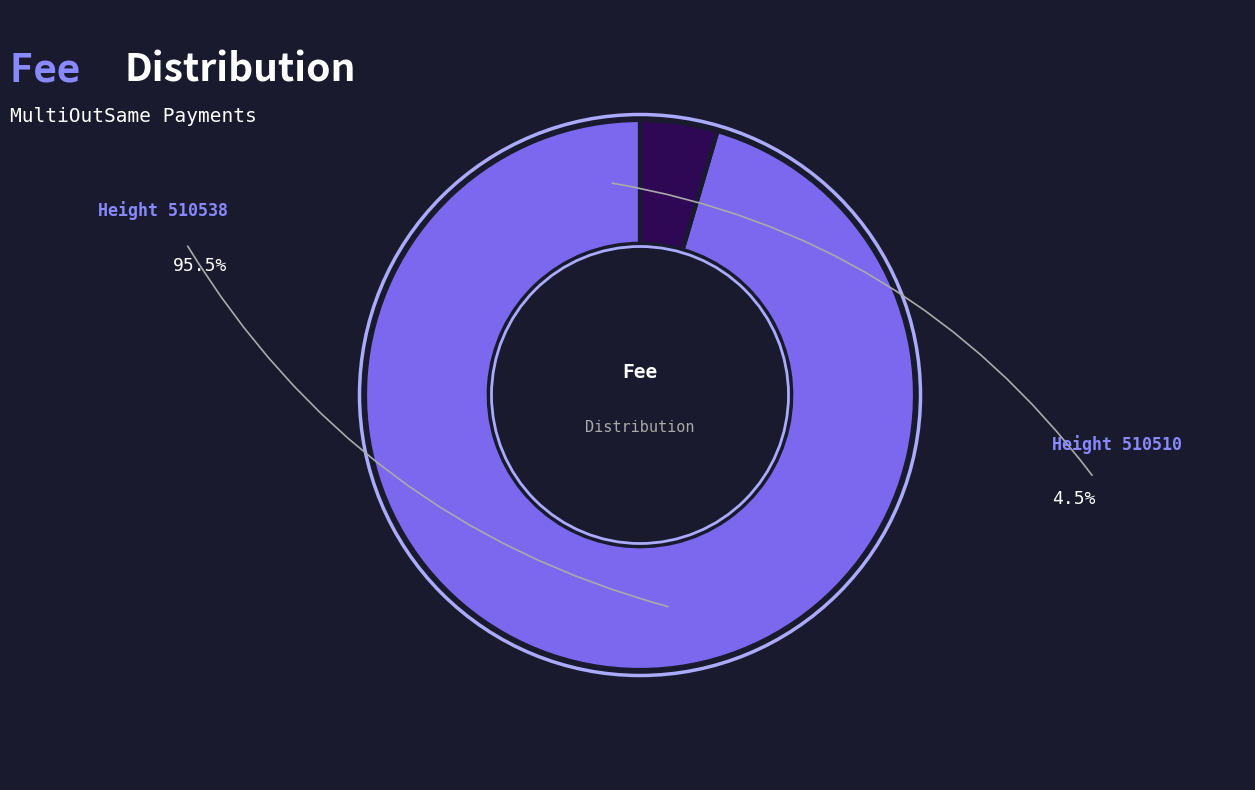

Is there any slice that represents more than half of the pie?

Yes